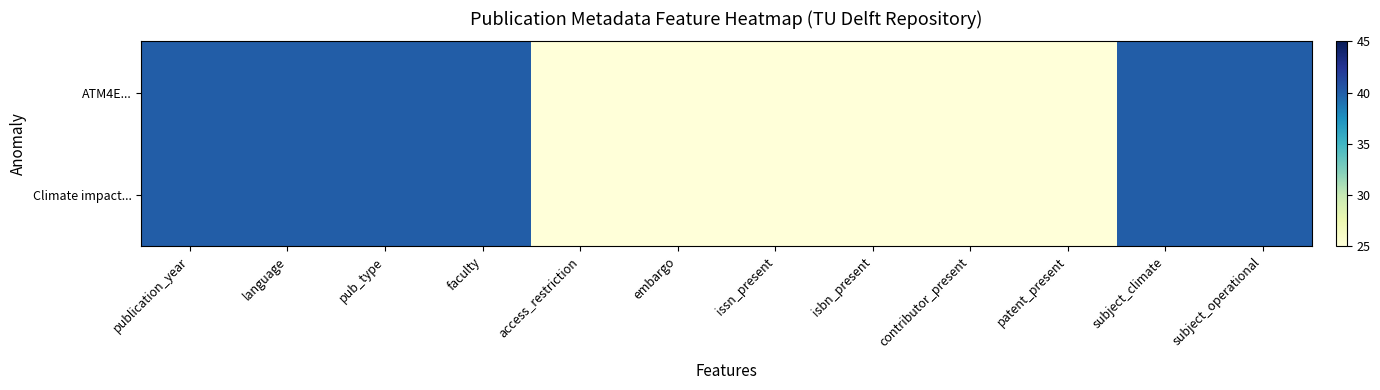

Between pub_type and access_restriction, which series saw the biggest shift?

ATM4E...